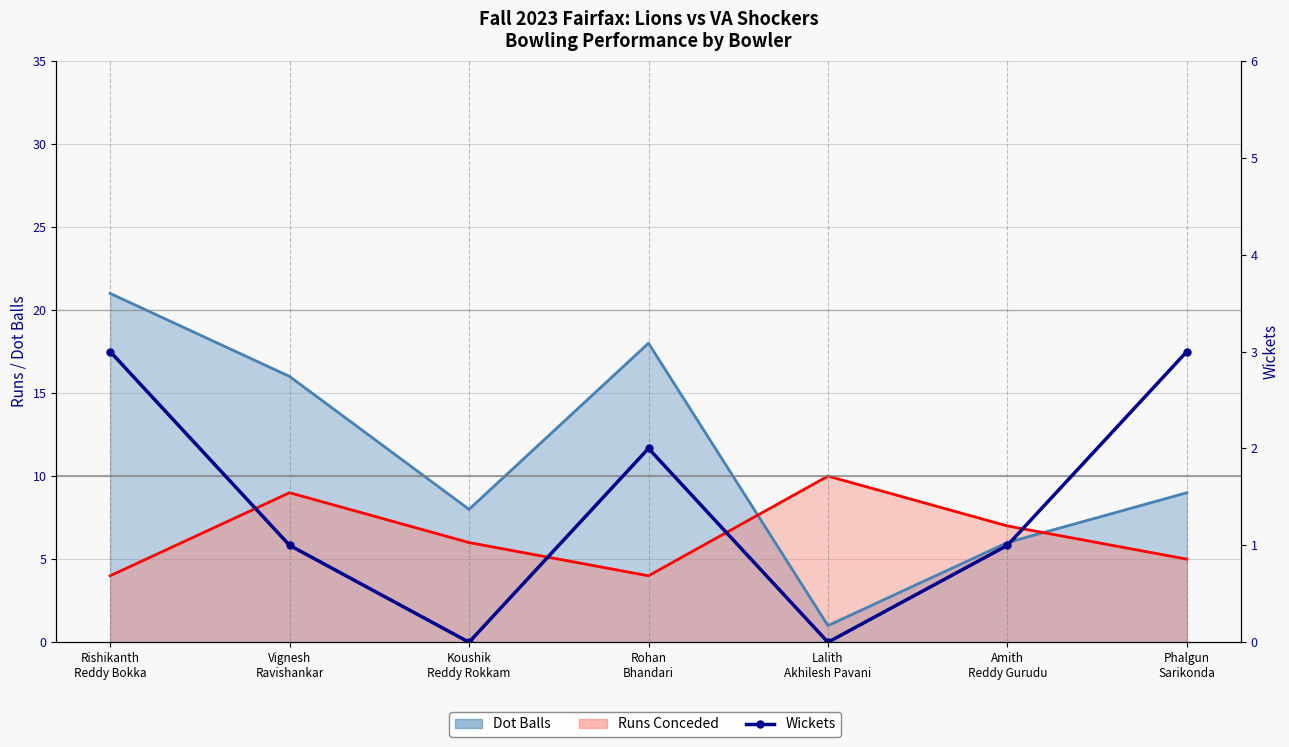

Between Rohan
Bhandari and Rishikanth
Reddy Bokka, which is larger?

Rishikanth
Reddy Bokka